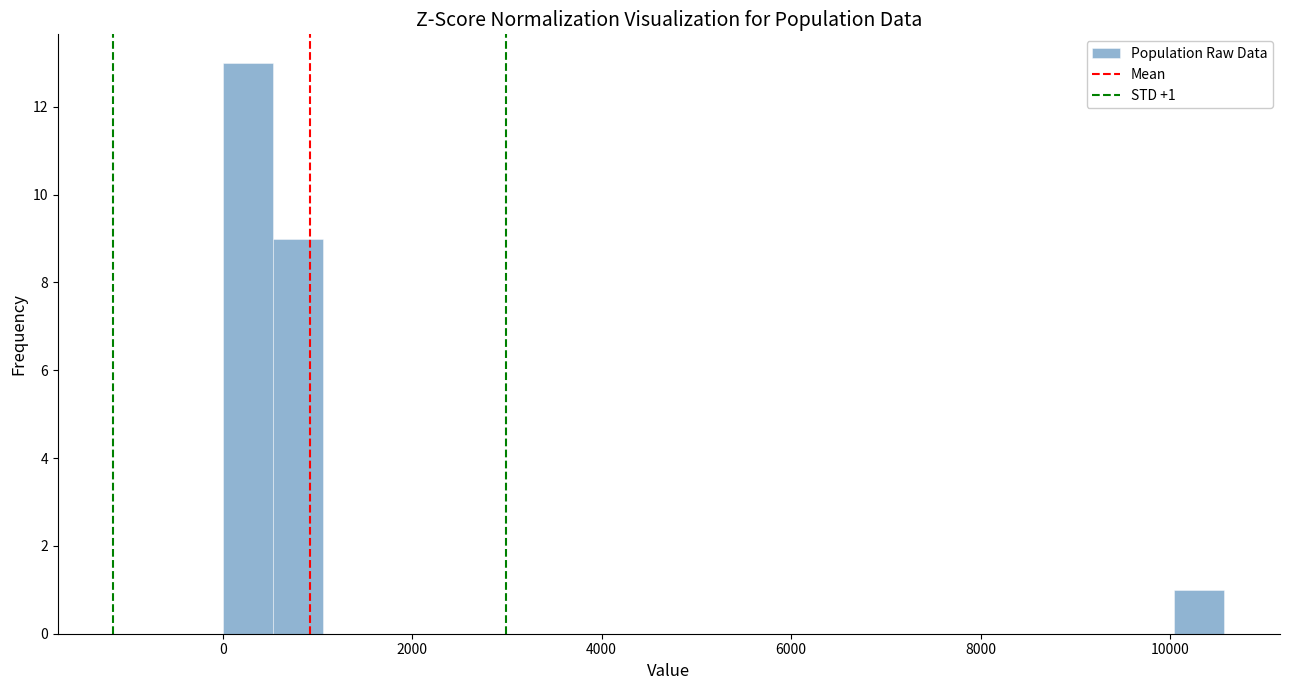

Around what value on the x-axis is the tallest bar? Give the approximate position of its centre, as read against the axis.

200